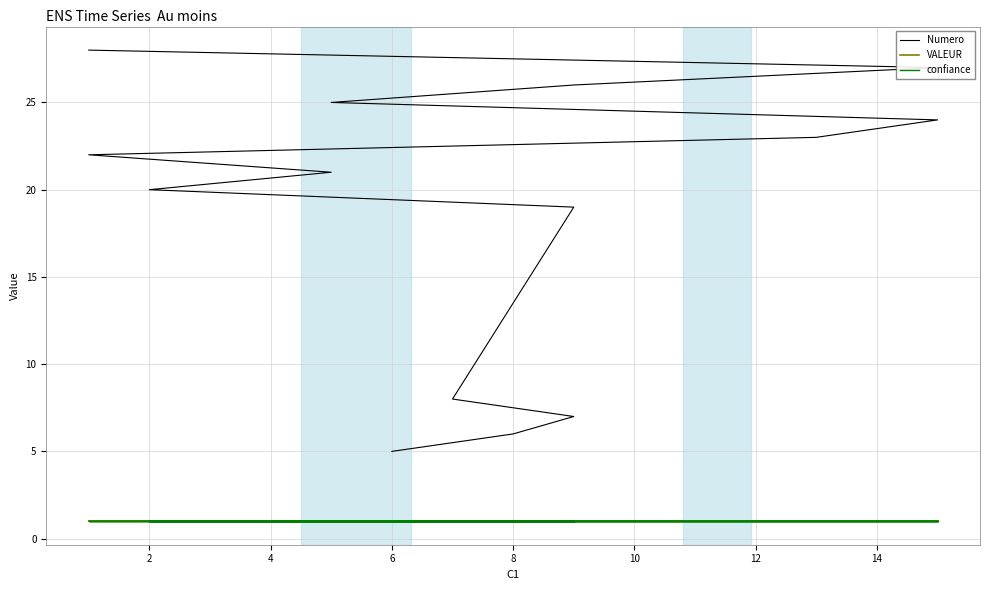

Which has a higher value, 6 or 12?

12